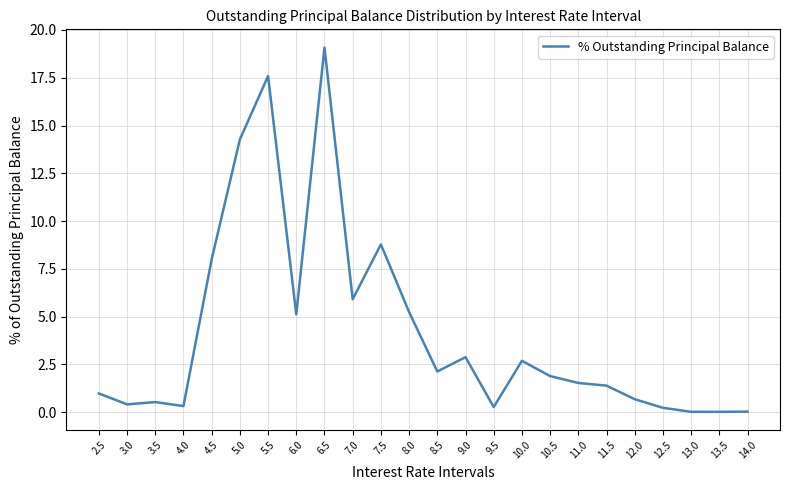

At which label is the value closest to 9?

7.5